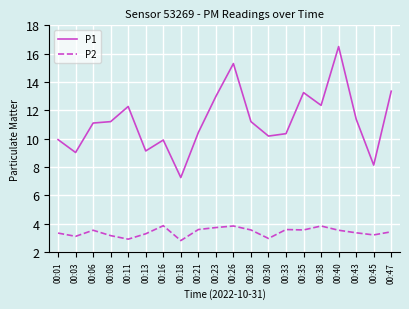

At which category is the sum across all series the highest?

00:40